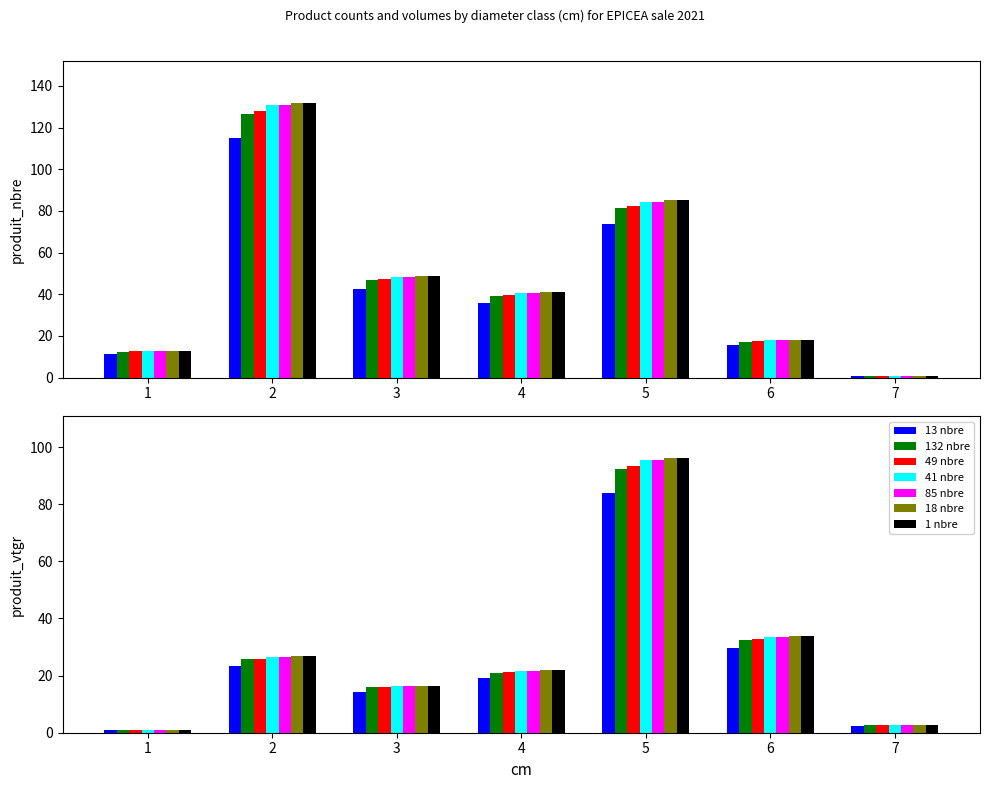

What is the value of the produit_vtgr bar at the 5th from the left?

83.8